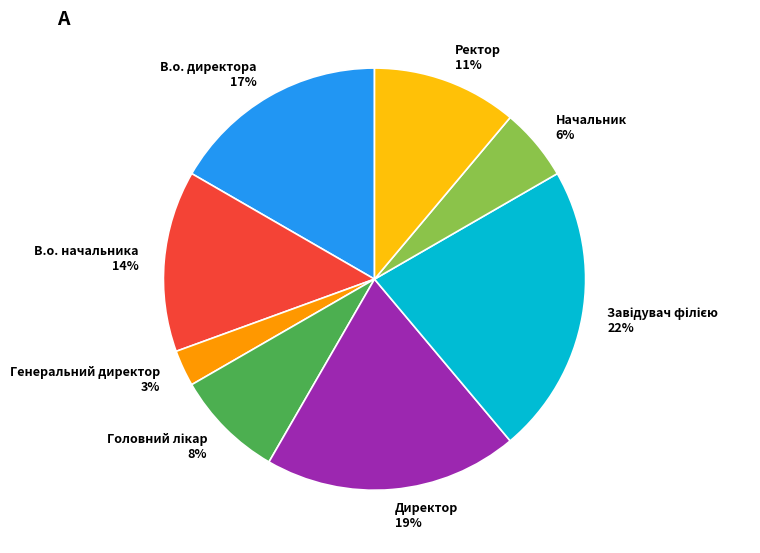

To the nearest percent, what portion does Генеральний директор represent?

3%